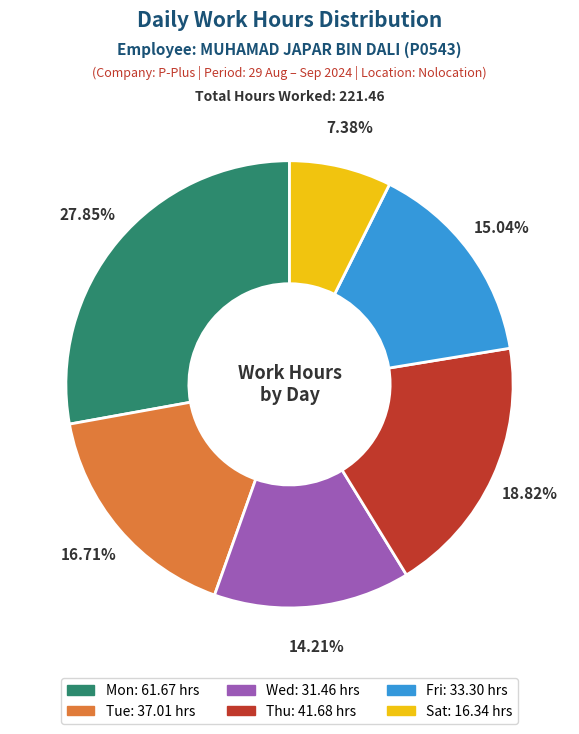

Is there any slice that represents more than half of the pie?

No